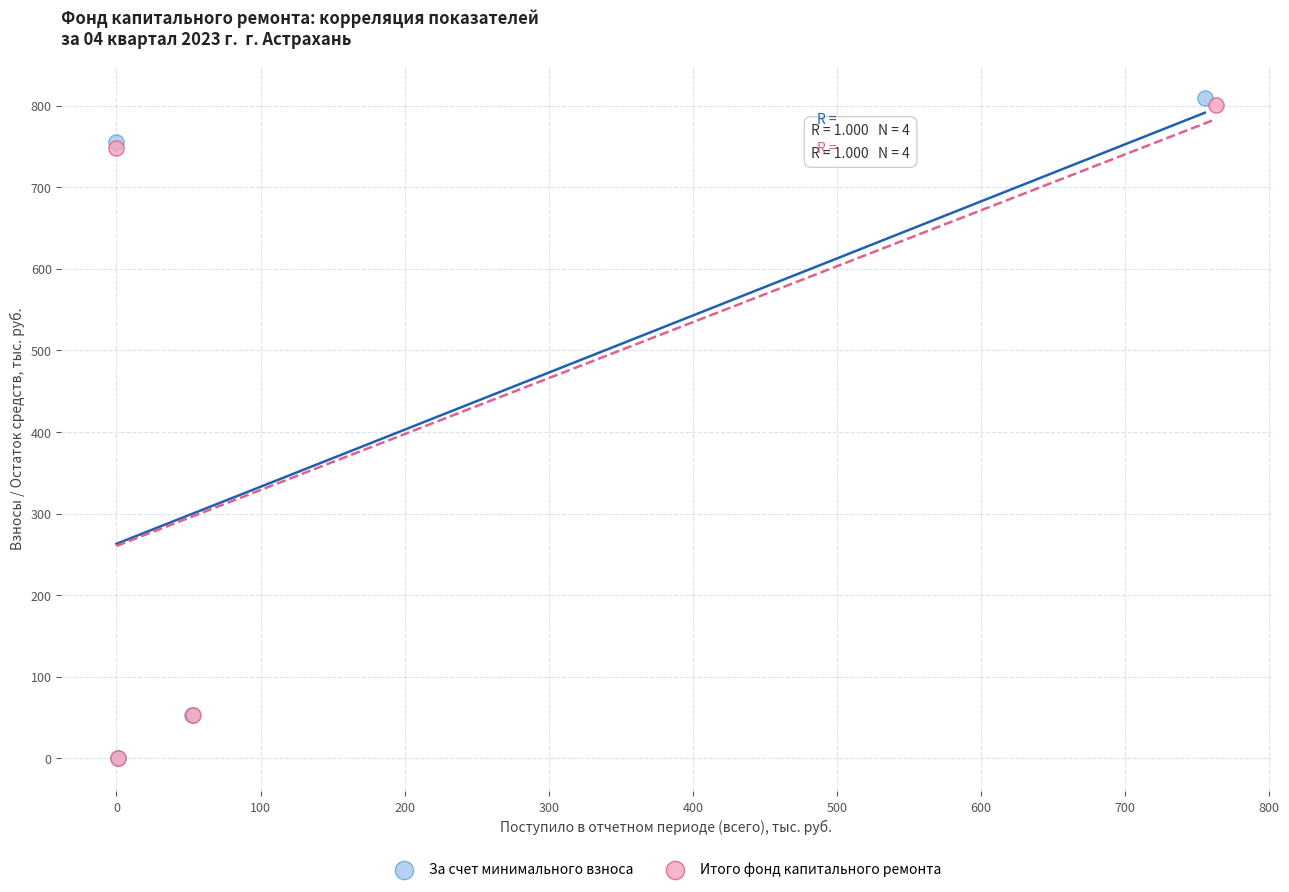

What are all the series names shown in the legend?

За счет минимального взноса, Итого фонд капитального ремонта